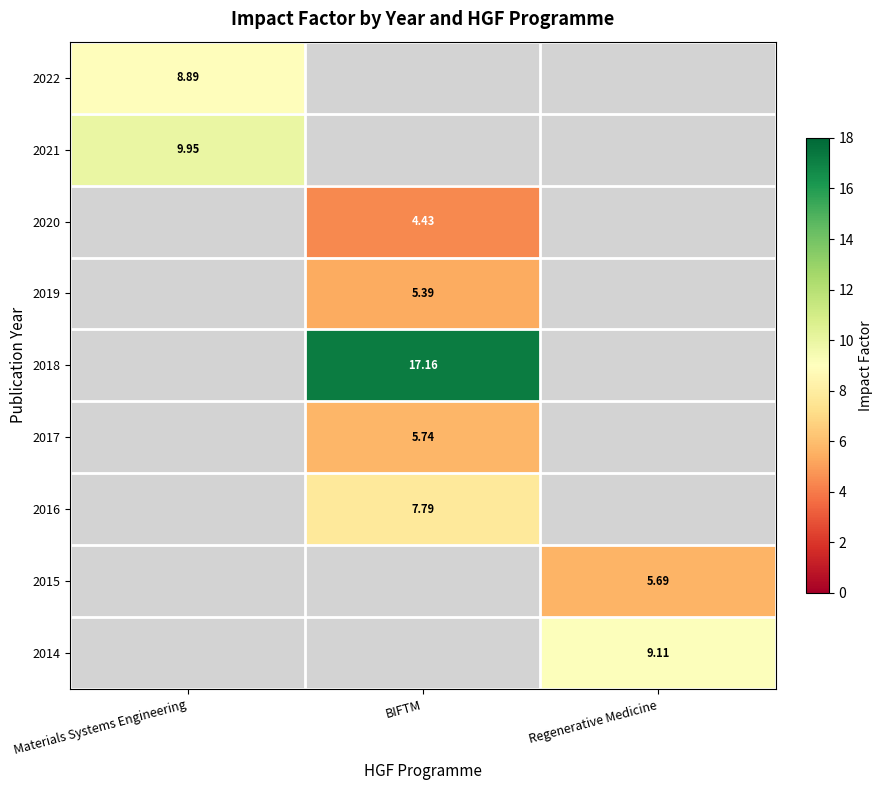

Which series has the widest spread of values?

row_0